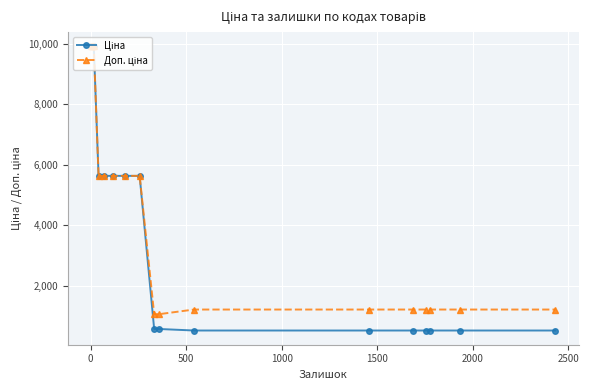

At how many categories does at least one series exceed 7841?

5